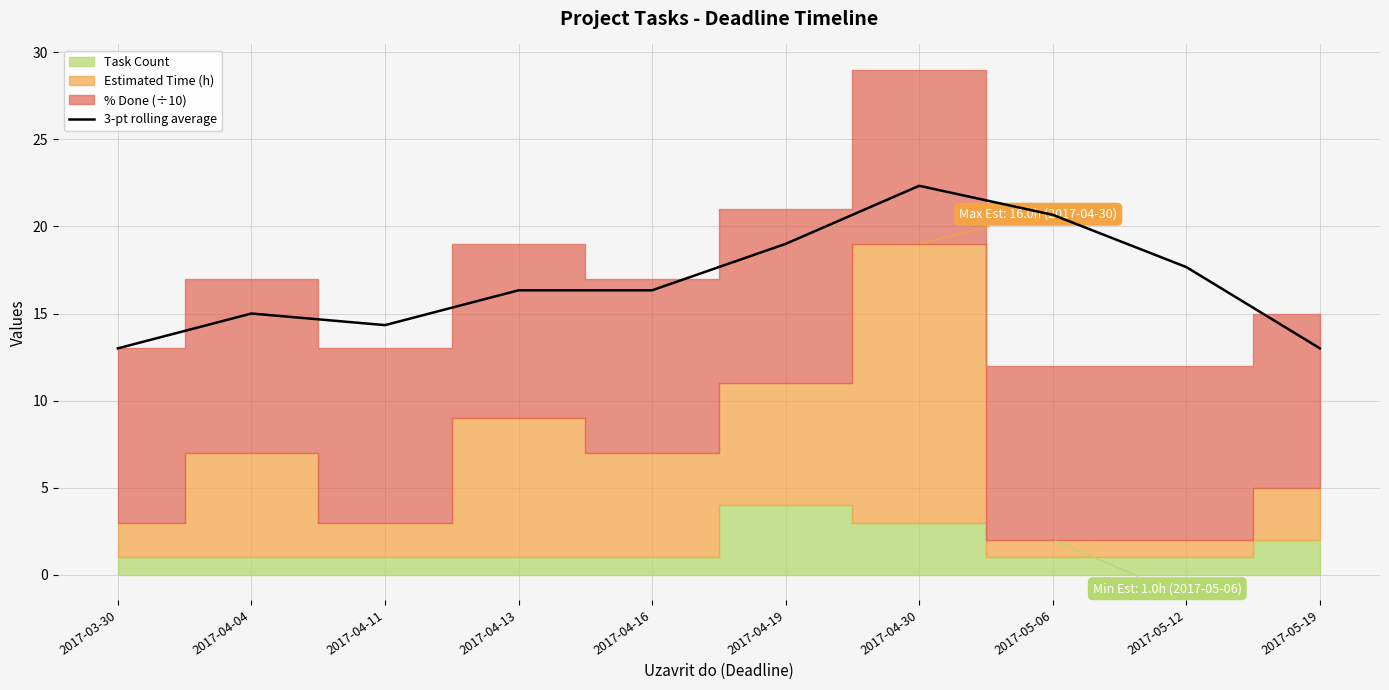

Where does the 3-pt rolling average series first go above 16?

2017-04-13